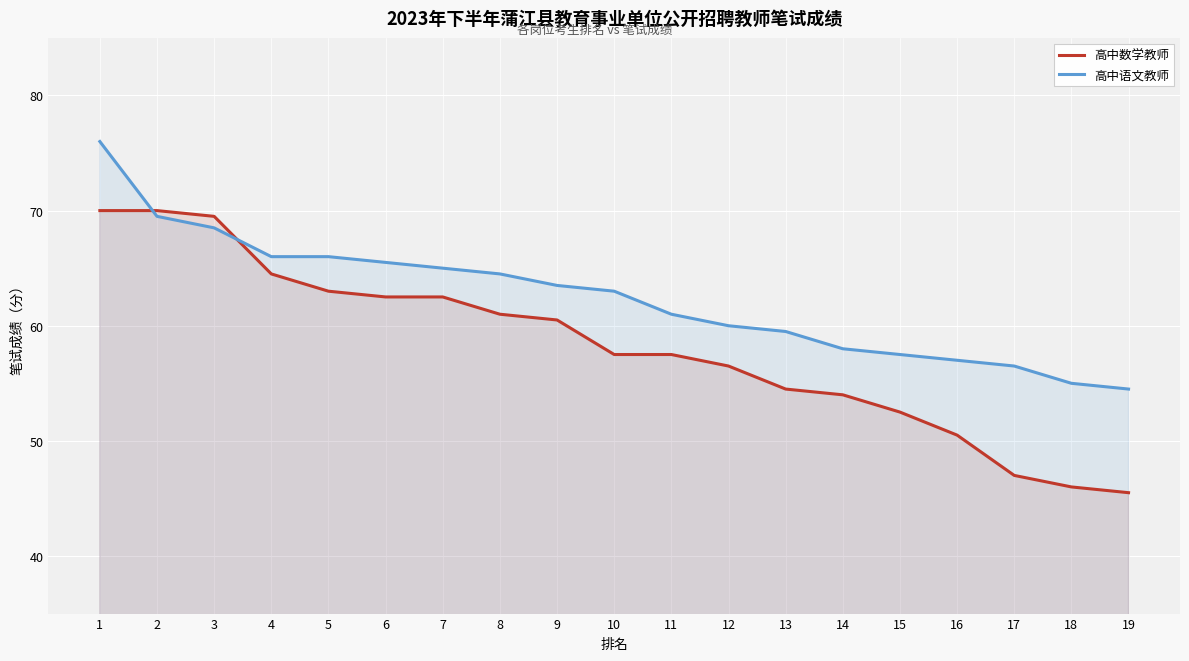

How many lines are shown in the chart?

2